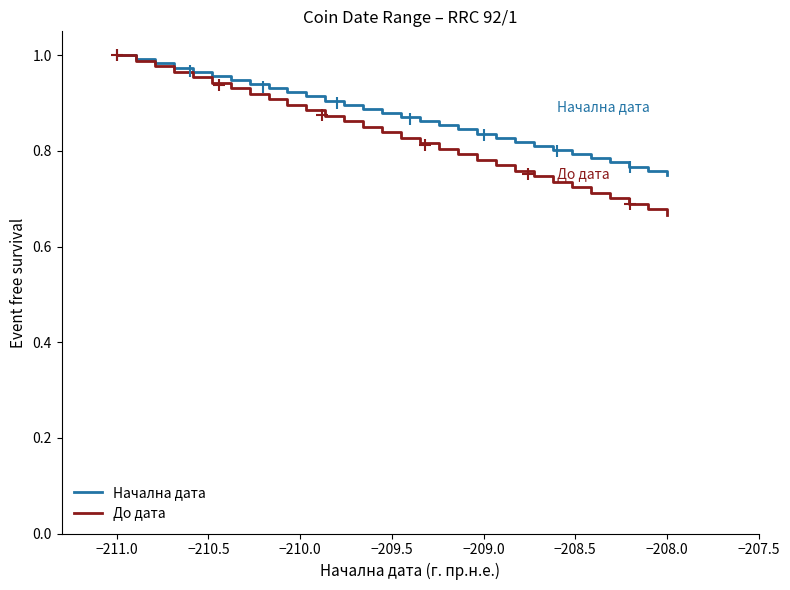

Reading left to right, list all the values displayed in this chart.

Начална дата: 1.0	1.0	1.0	1.0	1.0	1.0	0.9	0.9	0.9	0.9	0.9	0.9	0.9	0.9	0.9	0.9	0.9	0.9	0.8	0.8	0.8	0.8	0.8	0.8	0.8	0.8	0.8	0.8	0.8	0.8
До дата: 1.0	1.0	1.0	1.0	1.0	0.9	0.9	0.9	0.9	0.9	0.9	0.9	0.9	0.9	0.8	0.8	0.8	0.8	0.8	0.8	0.8	0.8	0.7	0.7	0.7	0.7	0.7	0.7	0.7	0.7